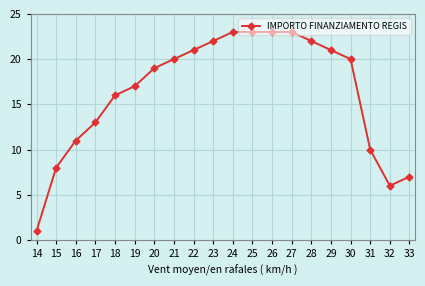

What is the change in value from 19 to 25?

+6